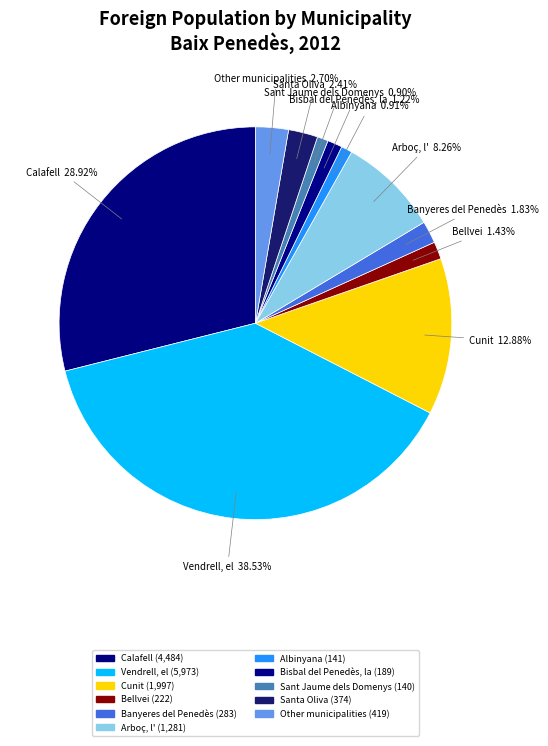

How many segments does this pie chart have?

11